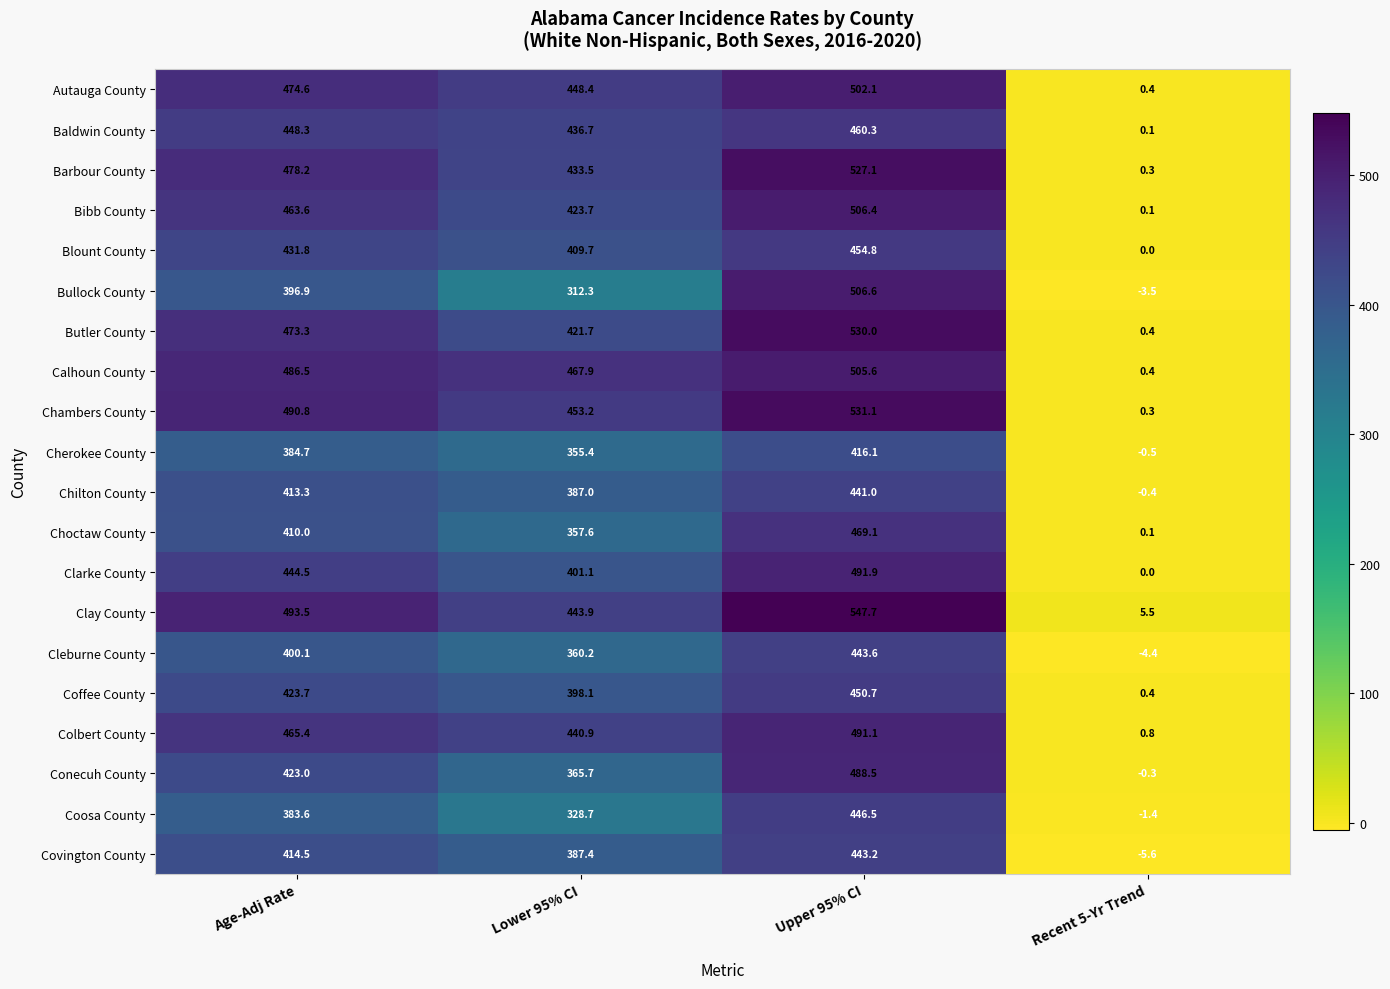

What is the difference between the maximum and minimum values in the Coffee County series?

450.3